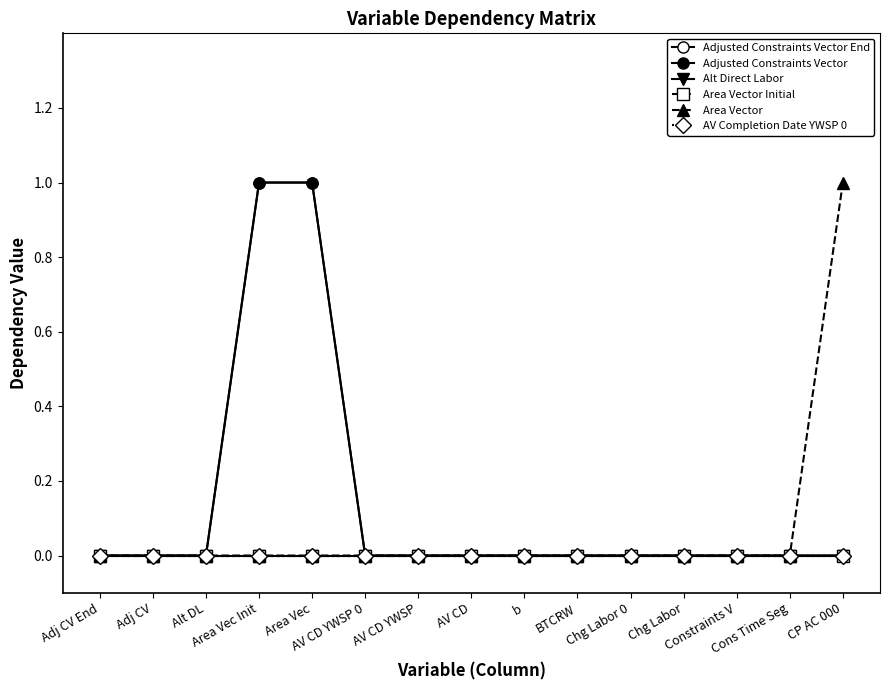

How many values in Adjusted Constraints Vector End are above zero?

2